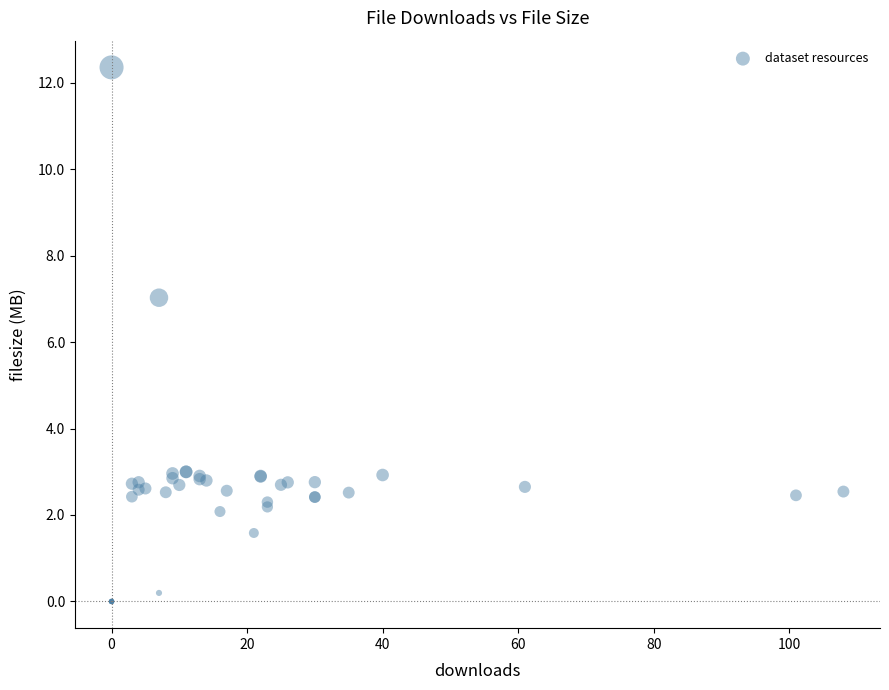

What Y value in the scatter plot is closest to 6?

7.0